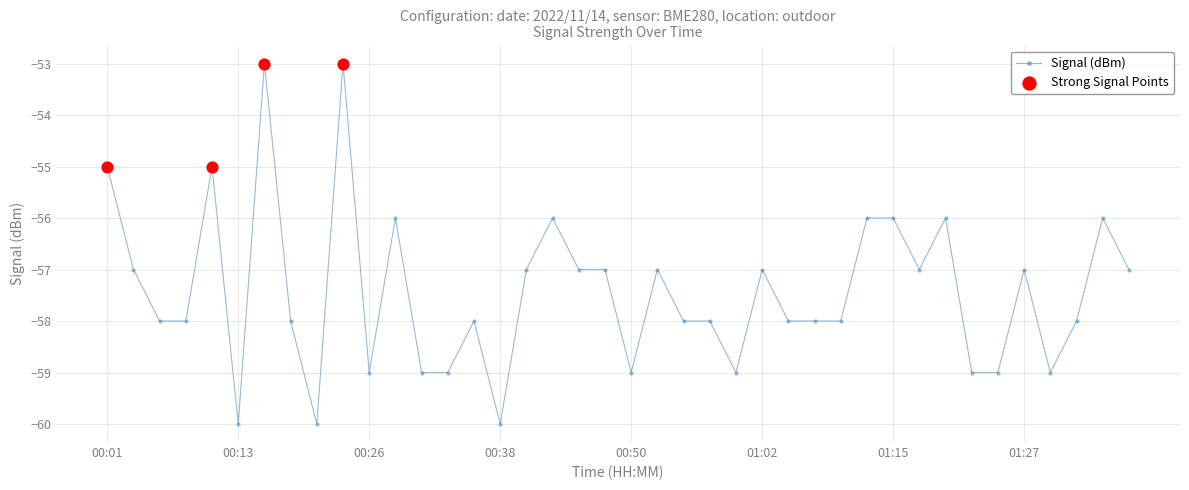

True or false: the data has more than 1 interior local peaks.

True